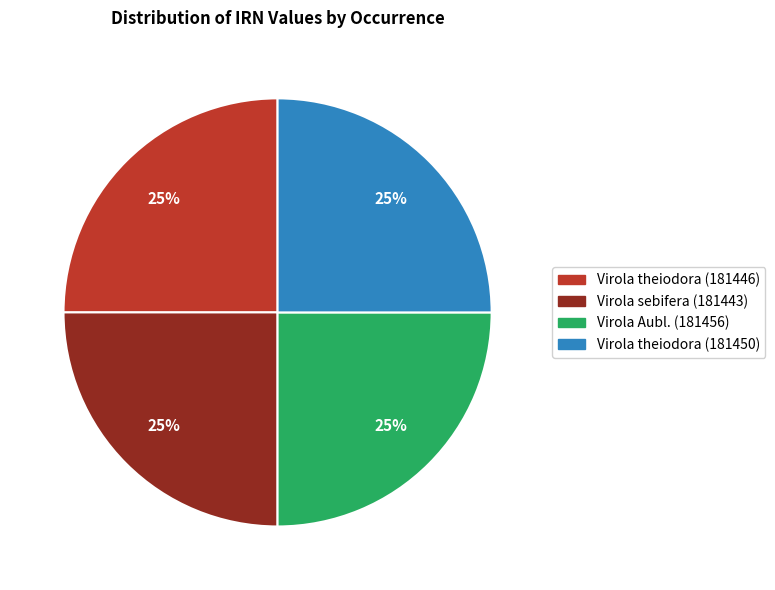

How many segments does this pie chart have?

4